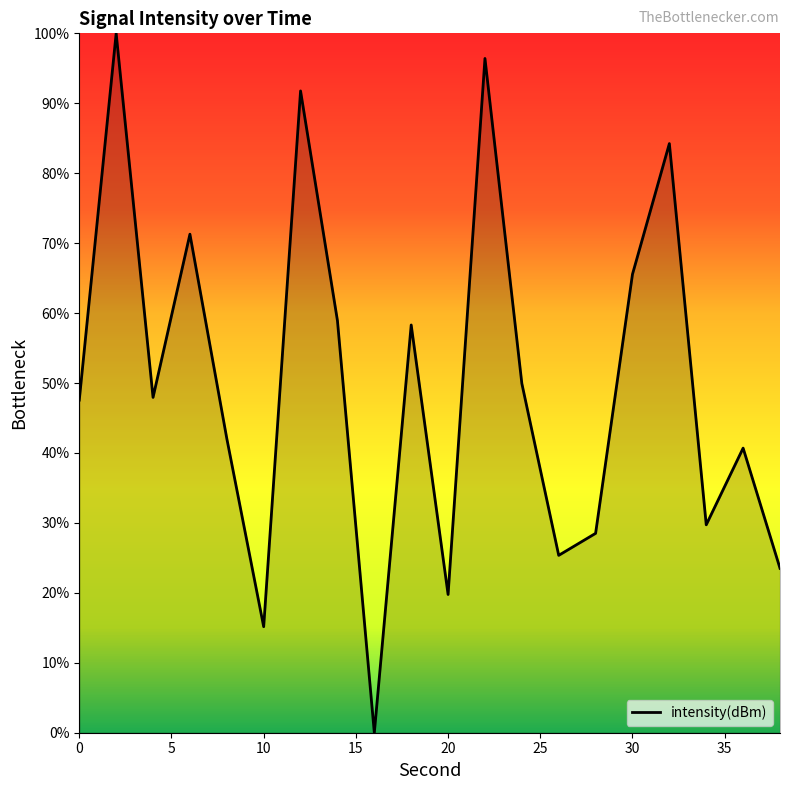

What is the maximum value shown in the chart?

100.0